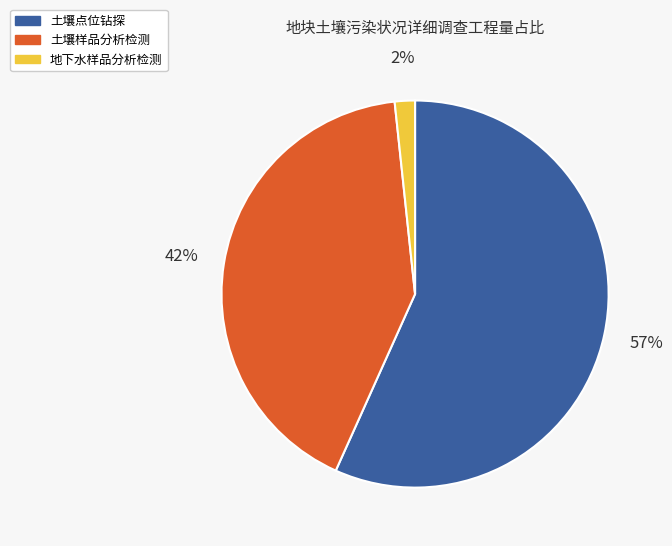

Which category has the smallest portion of the pie?

地下水样品分析检测